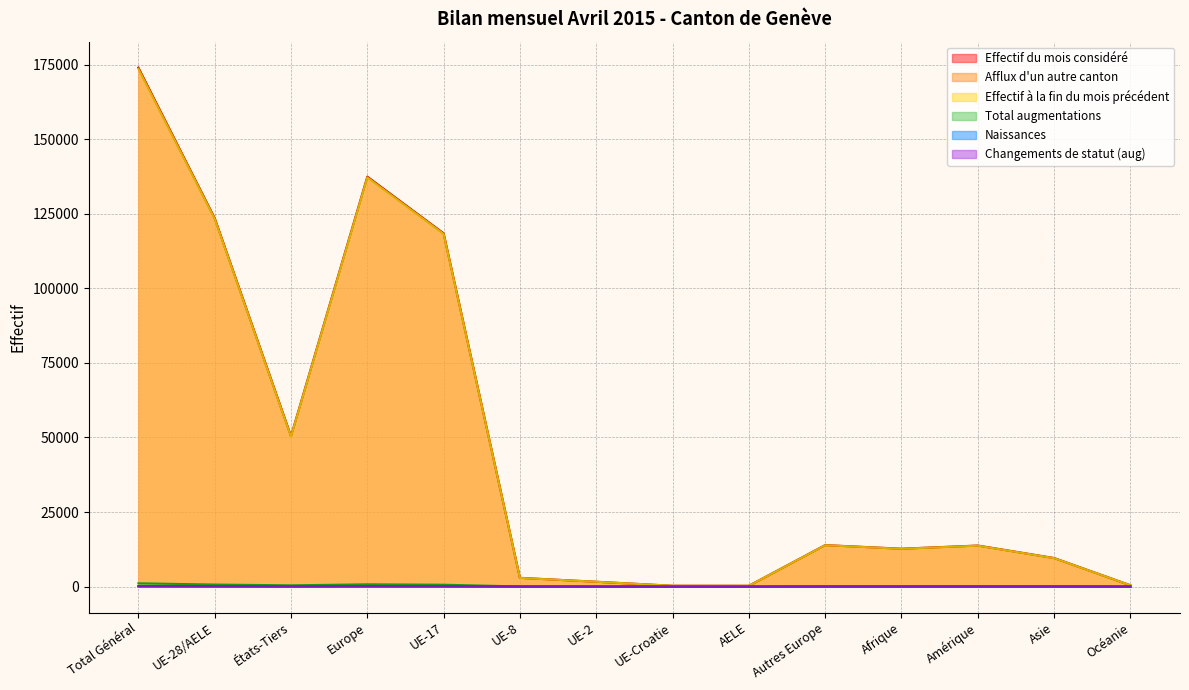

Reading left to right, list all the values displayed in this chart.

Effectif du mois considéré: Total Général=173998	UE-28/AELE=123539	États-Tiers=50459	Europe=137441	UE-17=118445	UE-8=2929	UE-2=1620	UE-Croatie=279	AELE=266	Autres Europe=13902	Afrique=12699	Amérique=13760	Asie=9571	Océanie=438
Afflux d'un autre canton: Total Général=87	UE-28/AELE=57	États-Tiers=30	Europe=70	UE-17=53	UE-8=2	UE-2=2	UE-Croatie=0	AELE=0	Autres Europe=13	Afrique=4	Amérique=4	Asie=8	Océanie=1
Effectif à la fin du mois précédent: Total Général=173616	UE-28/AELE=123320	États-Tiers=50296	Europe=137189	UE-17=118255	UE-8=2903	UE-2=1612	UE-Croatie=279	AELE=271	Autres Europe=13869	Afrique=12664	Amérique=13713	Asie=9532	Océanie=435
Total augmentations: Total Général=1097	UE-28/AELE=680	États-Tiers=417	Europe=758	UE-17=623	UE-8=41	UE-2=15	UE-Croatie=1	AELE=0	Autres Europe=78	Afrique=92	Amérique=121	Asie=114	Océanie=5
Naissances: Total Général=154	UE-28/AELE=115	États-Tiers=39	Europe=126	UE-17=101	UE-8=8	UE-2=6	UE-Croatie=0	AELE=0	Autres Europe=11	Afrique=14	Amérique=7	Asie=6	Océanie=1
Changements de statut (aug): Total Général=95	UE-28/AELE=58	États-Tiers=37	Europe=63	UE-17=51	UE-8=5	UE-2=2	UE-Croatie=0	AELE=0	Autres Europe=5	Afrique=5	Amérique=8	Asie=19	Océanie=0